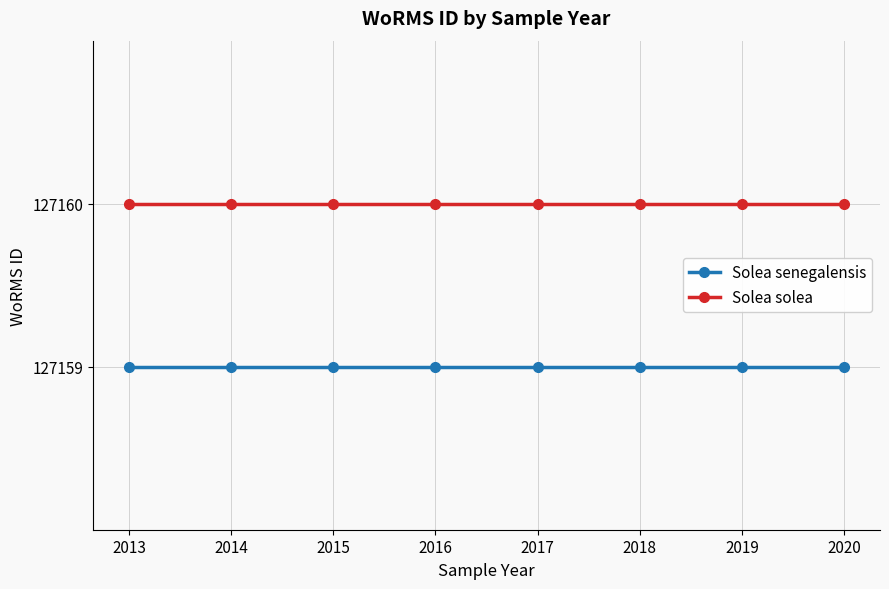

The Solea senegalensis series shows 127159 at 2016. True or false?

True